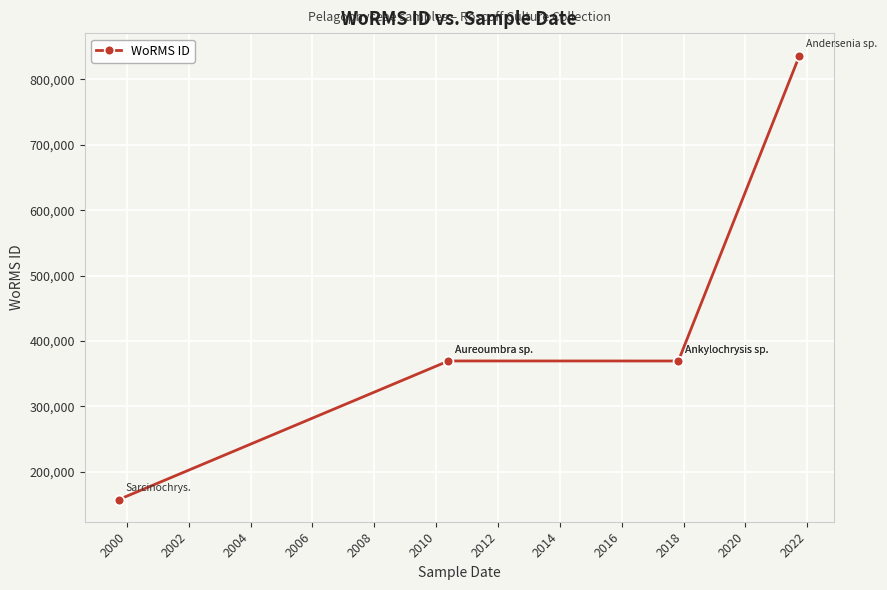

Approximately how many times larger is the value at 2008 compared to 2000?

2.3